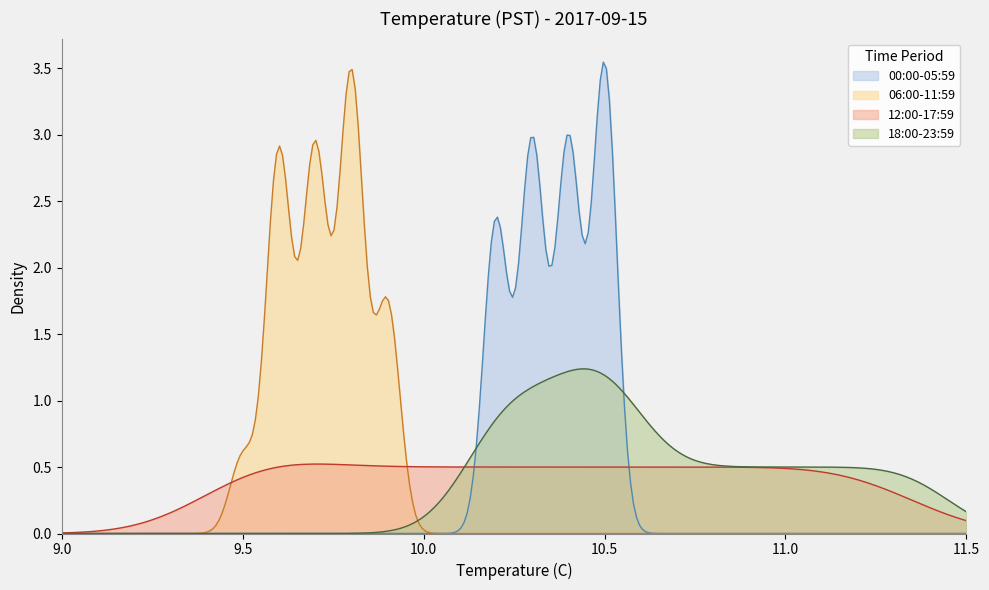

List the series in order of their peak value, highest first.

00:00-05:59, 06:00-11:59, 18:00-23:59, 12:00-17:59